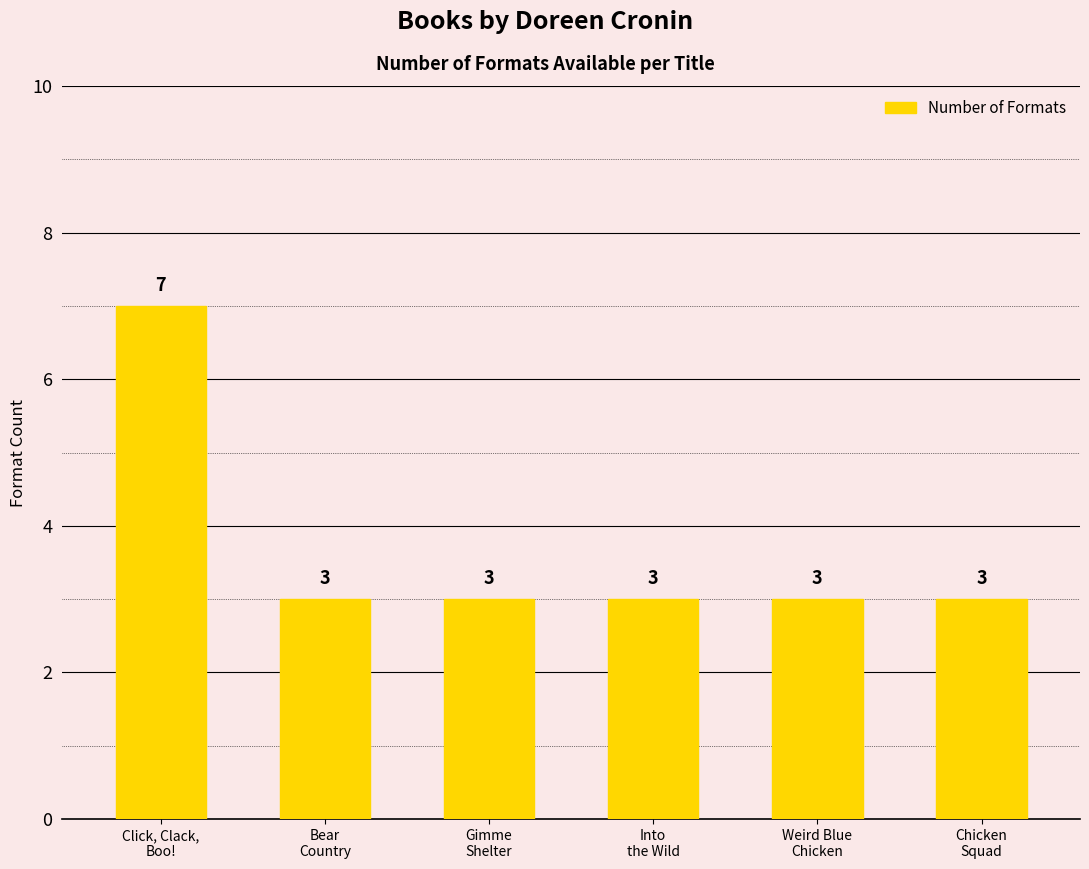

What is the ratio of the value at Gimme
Shelter to the value at Into
the Wild?

1.0